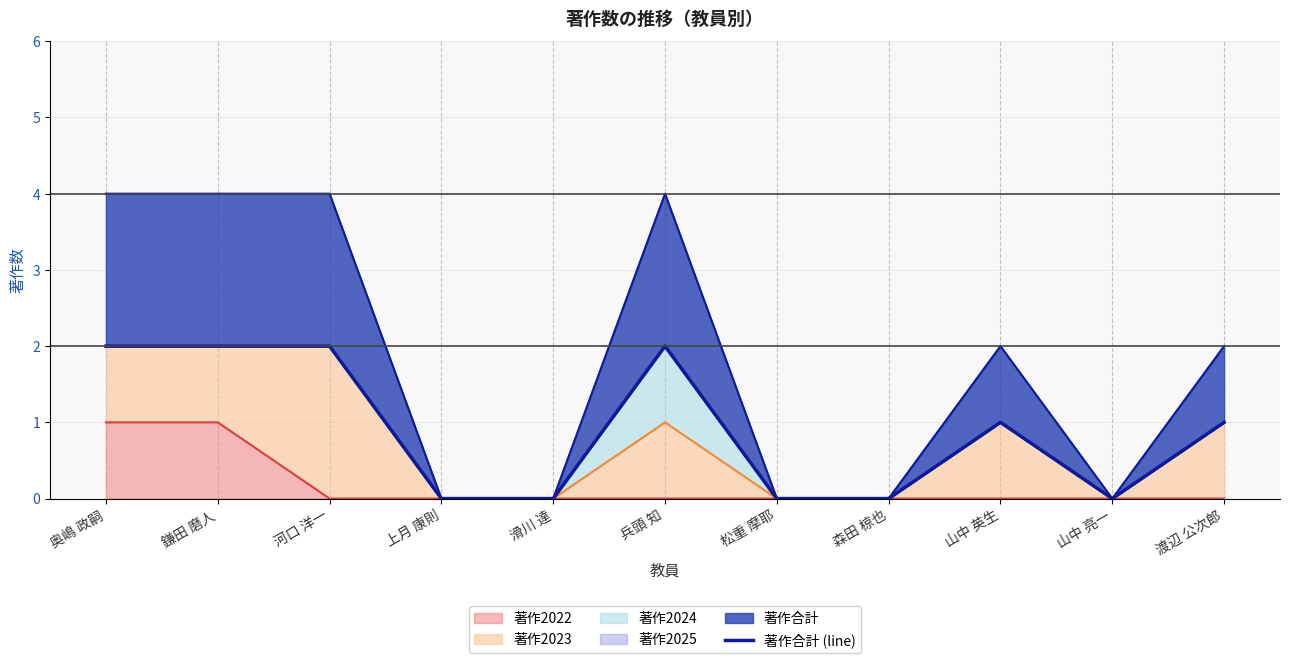

True or false: the data has more than 0 interior local peaks.

True